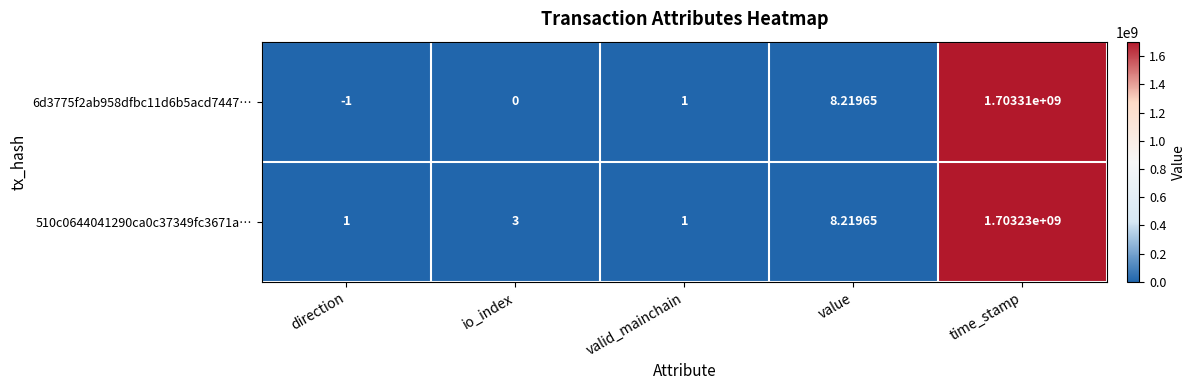

Which series has the largest total across all categories?

6d3775f2ab958dfbc11d6b5acd7447…